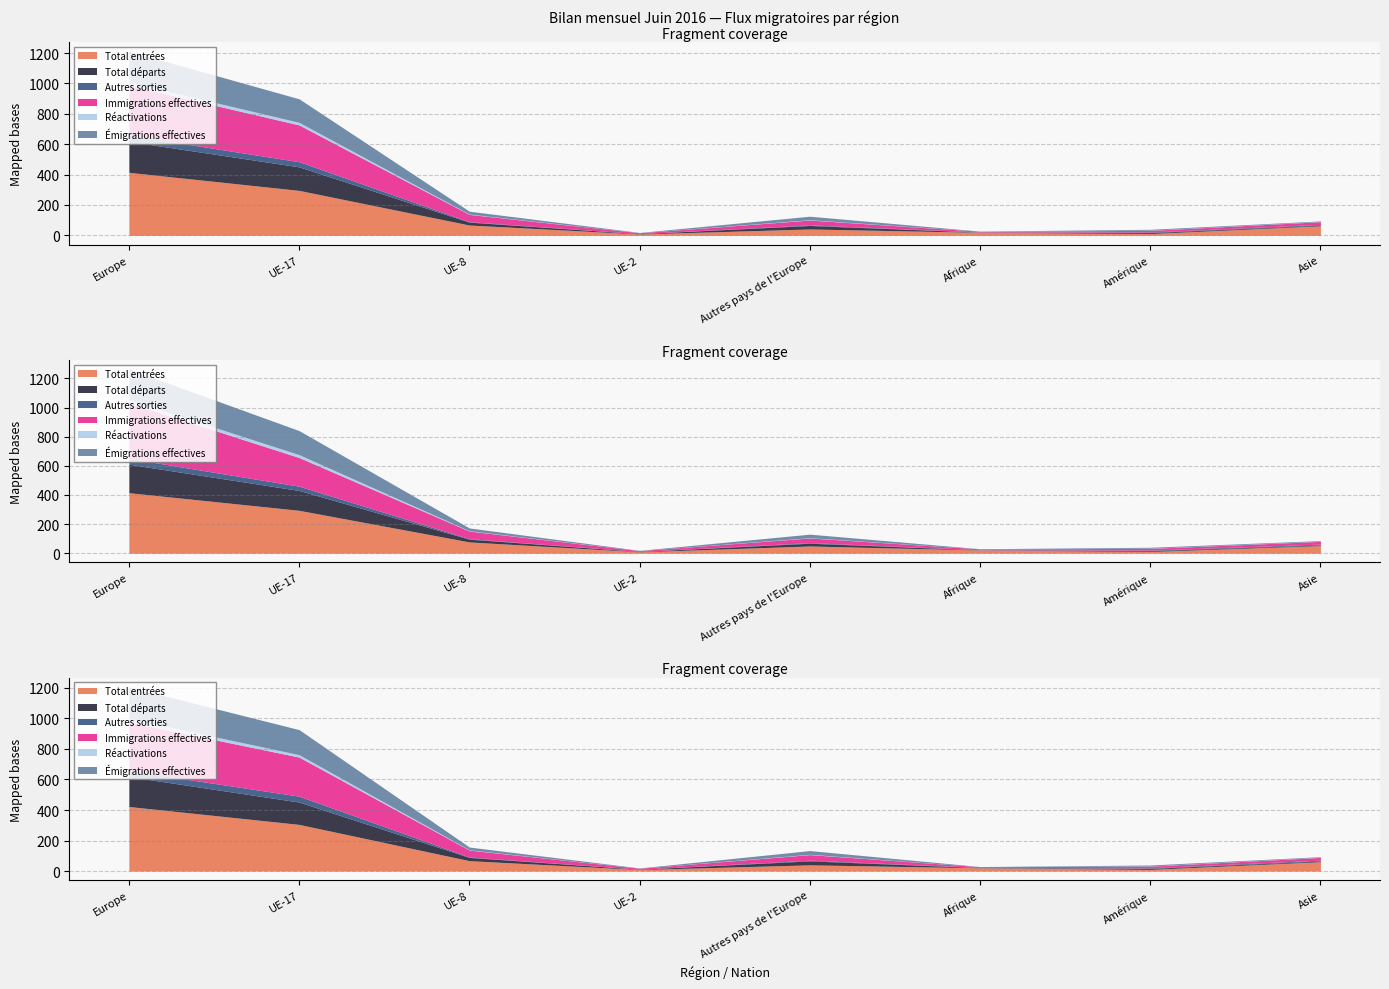

Which series changed the most between UE-17 and Amérique?

Total entrées